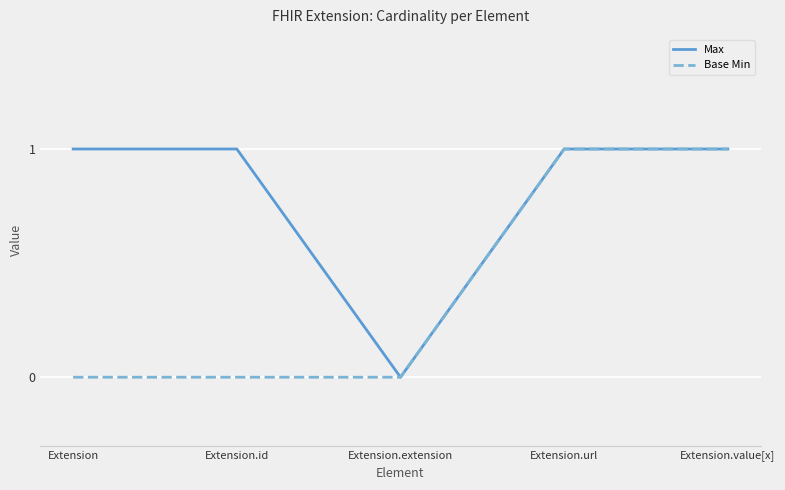

Does the chart have visible grid lines?

Yes